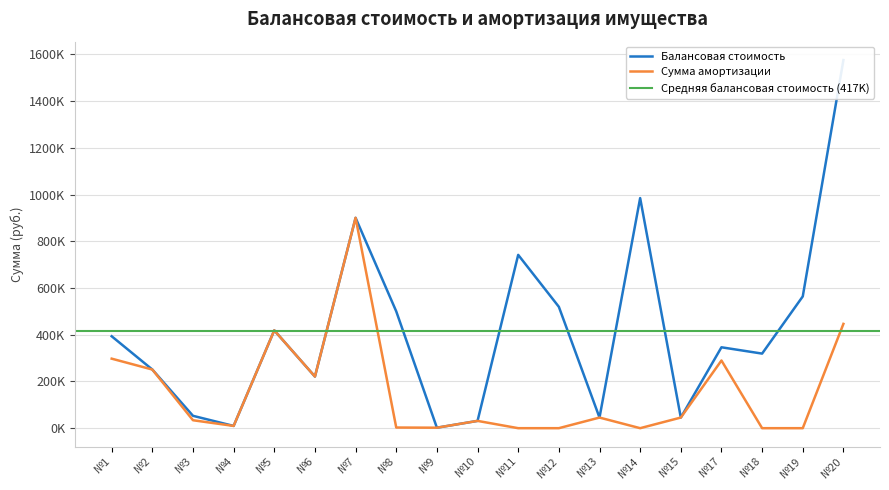

What is the sum of the Балансовая стоимость values at №19 and №18?

883213.4